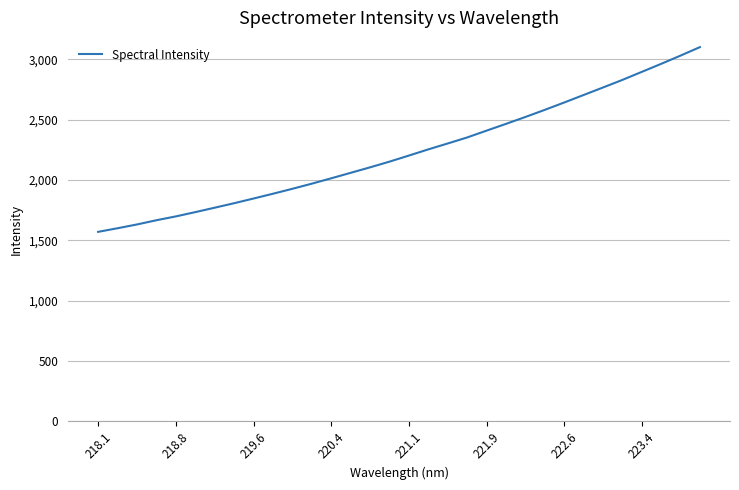

What is the smallest value displayed?

1570.4